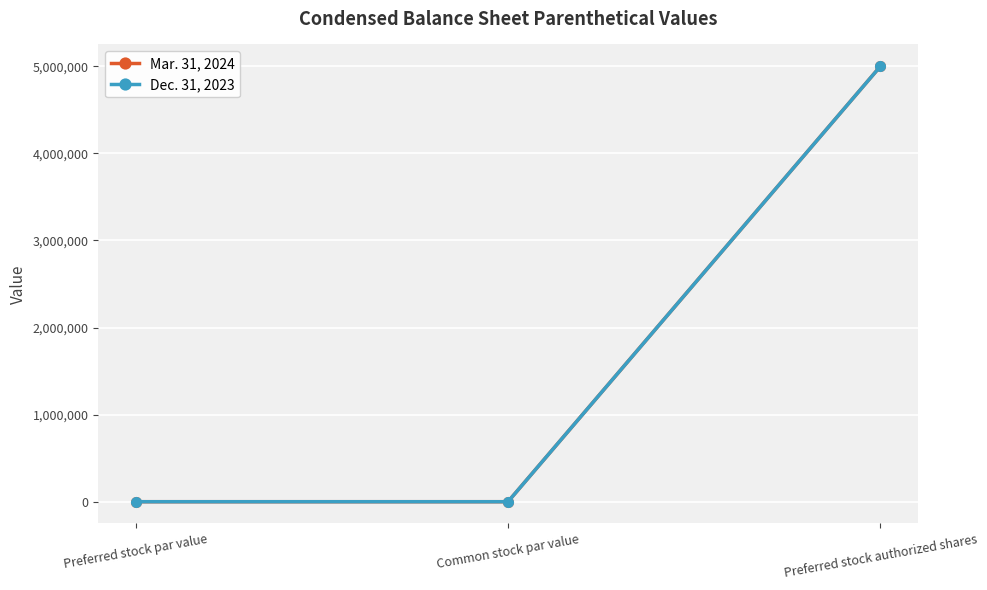

Reading left to right, extract all data points from this chart.

Mar. 31, 2024: 1	0	5000000
Dec. 31, 2023: 1	0	5000000